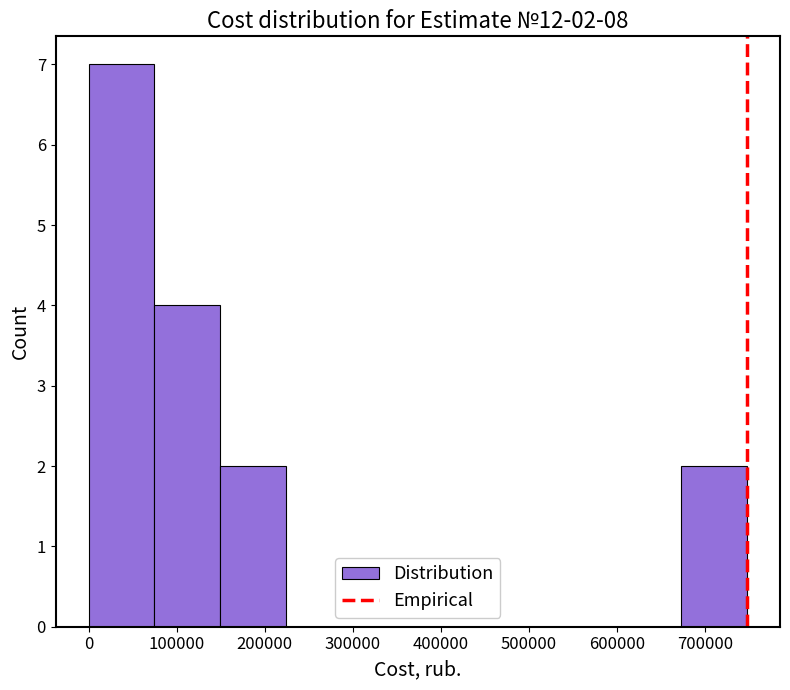

Which range on the x-axis has the tallest bar?

0 to 70000